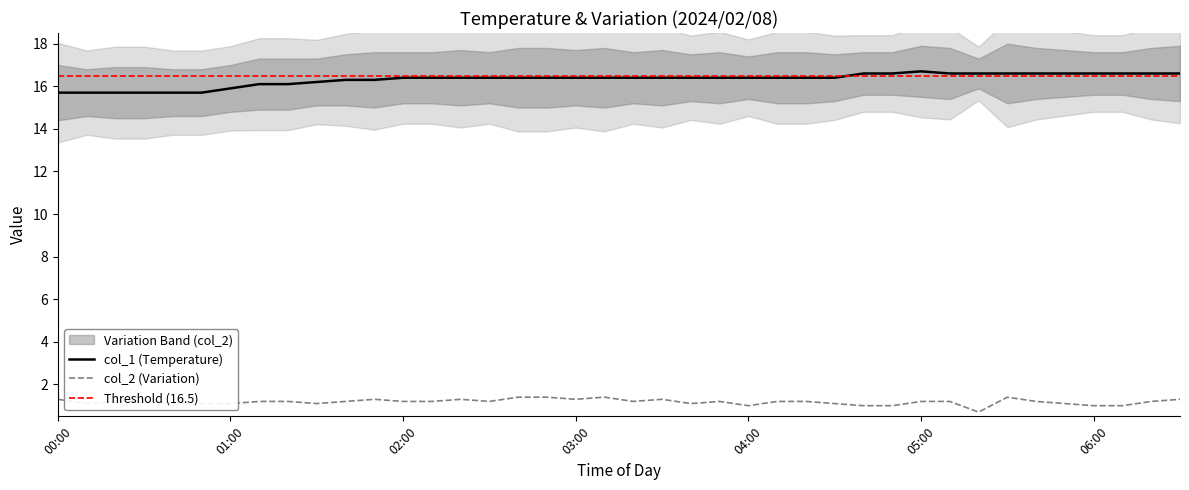

What is the highest value of the col_1 (Temperature) series?

16.7